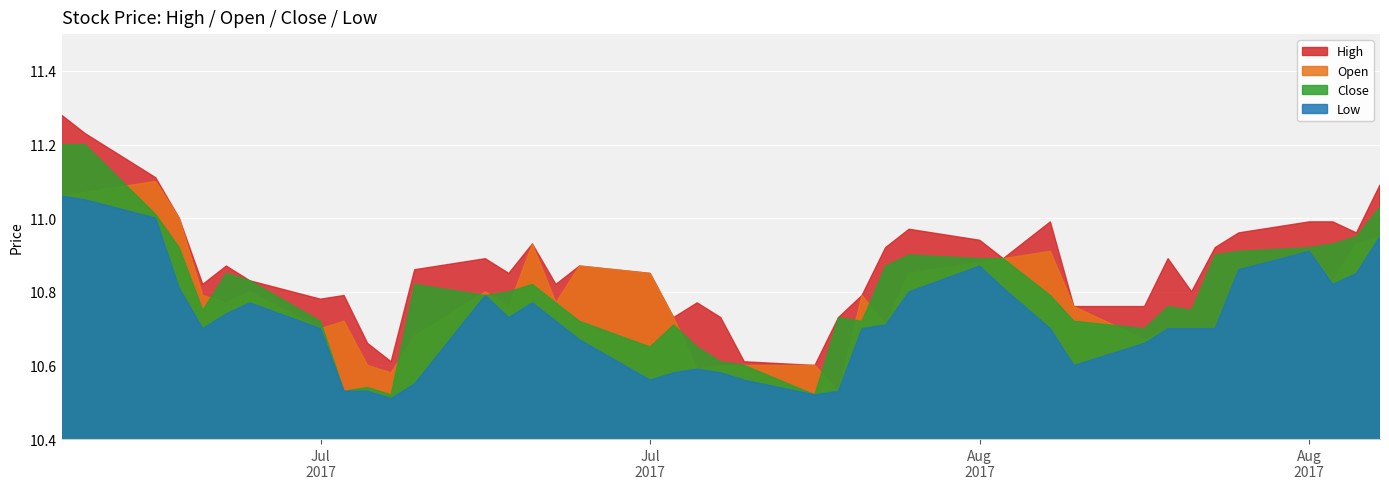

True or false: Open has more than 2 points higher than both neighbors.

True